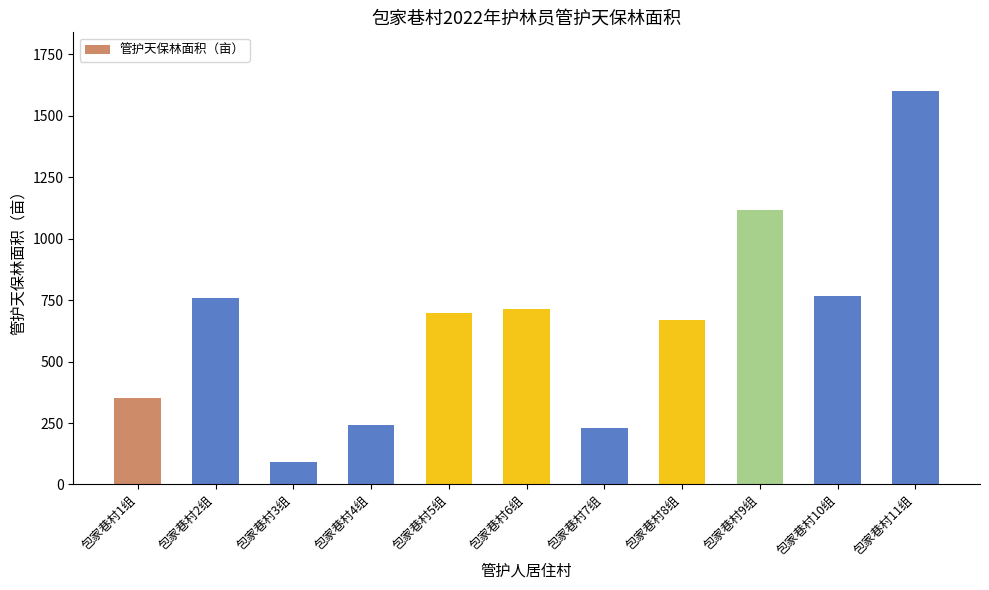

How many values are below 698?

5